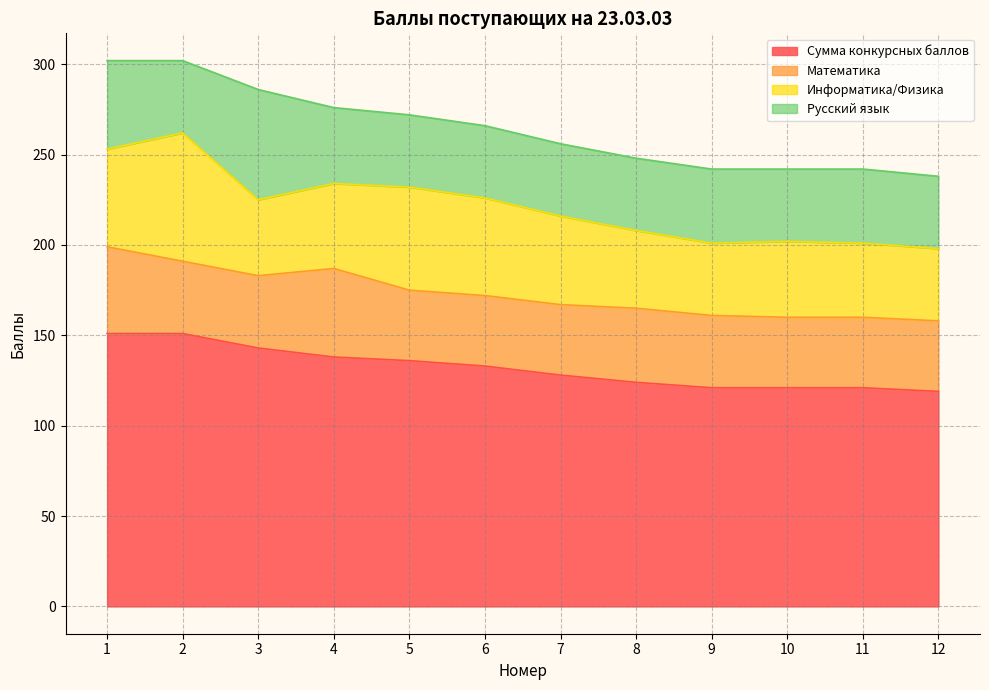

How many data points in Русский язык are above 40?

5